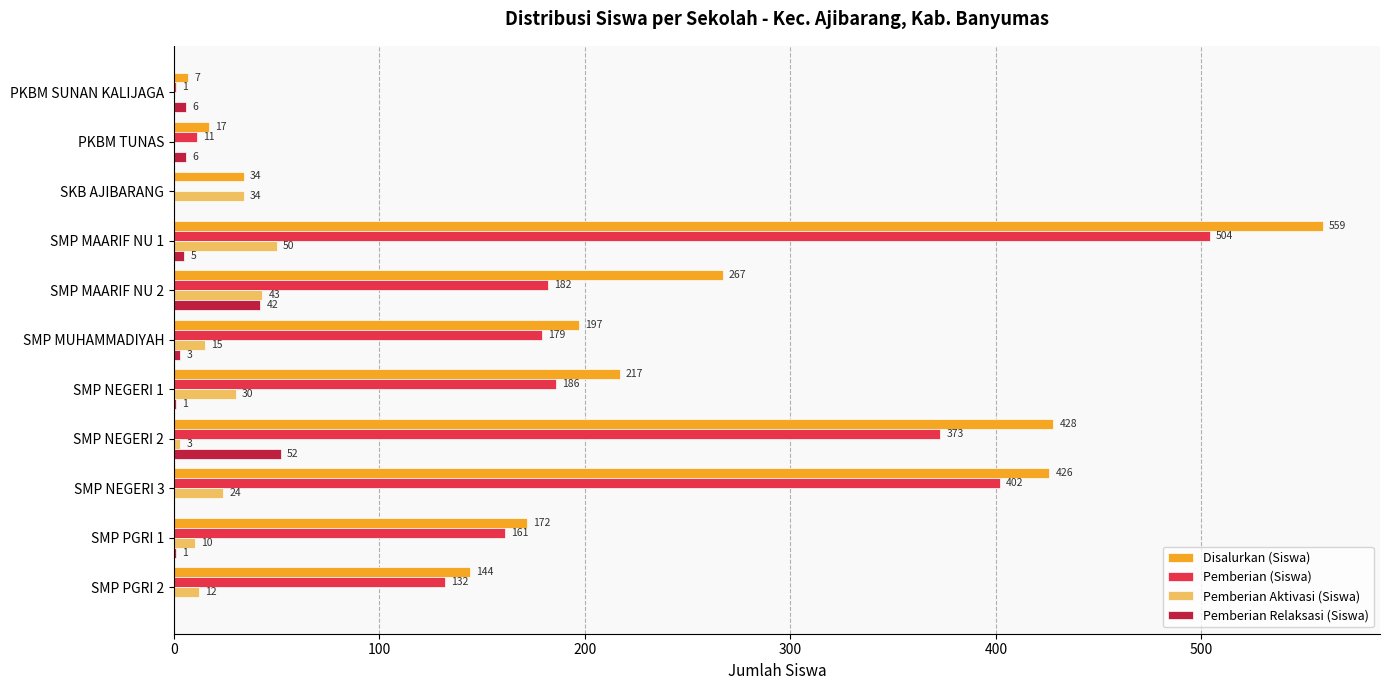

What is the sum of all Pemberian Relaksasi (Siswa) values?

116